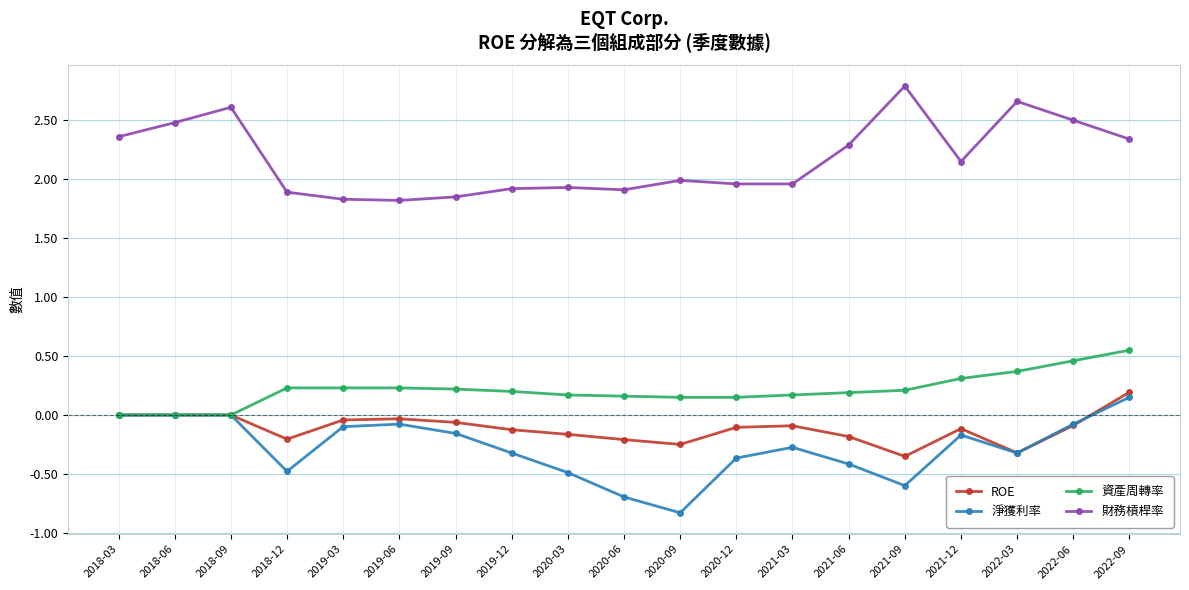

At how many categories does at least one series exceed 1?

19